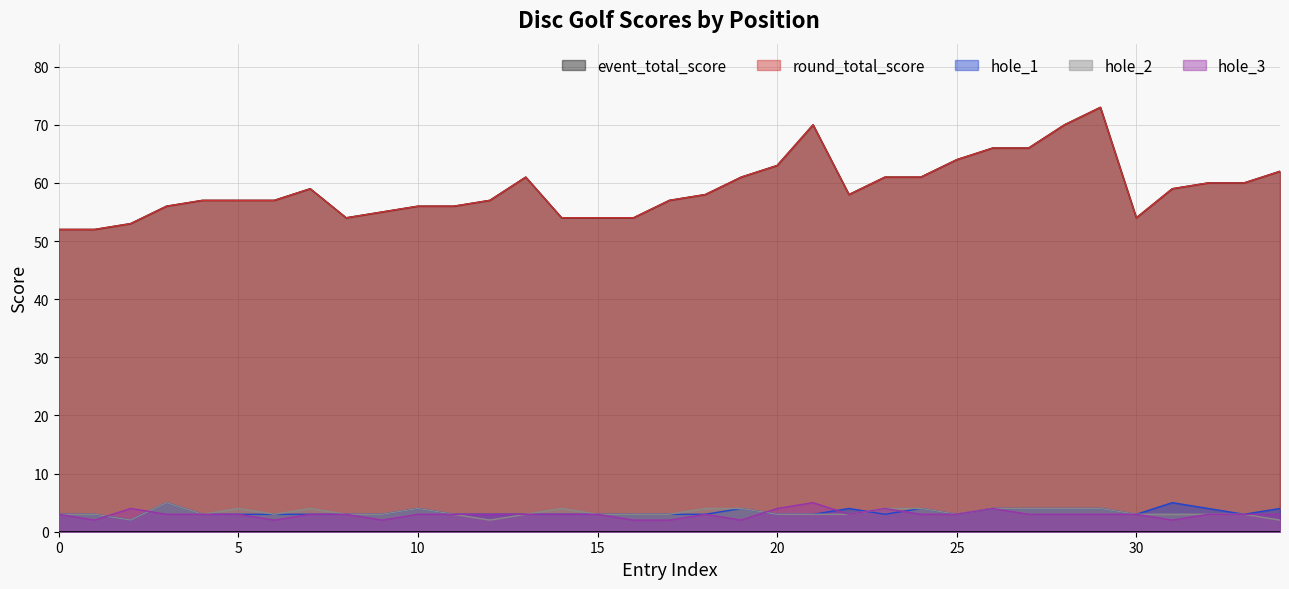

True or false: round_total_score and hole_3 intersect in this chart.

False